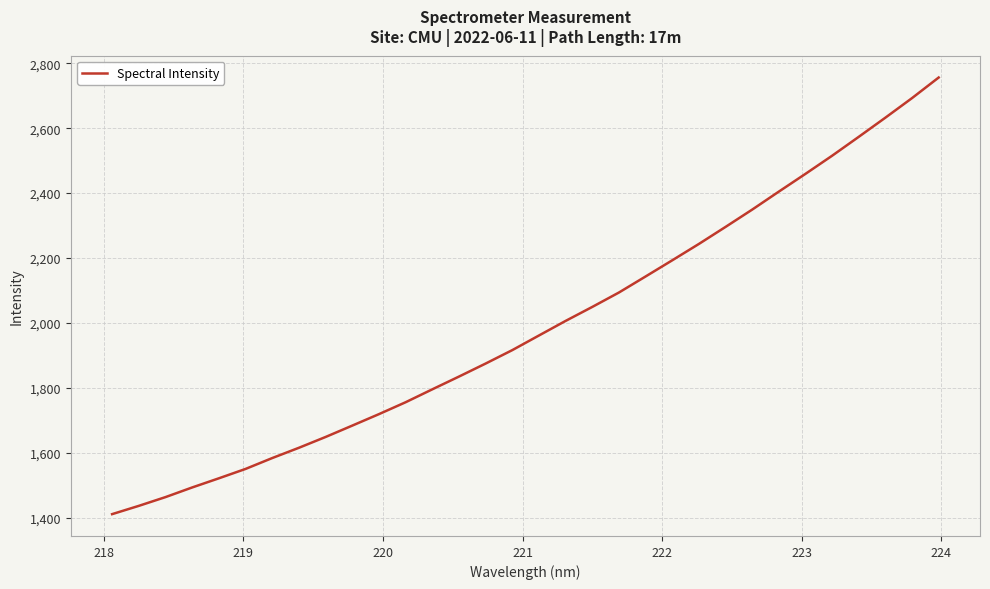

What is the difference between the maximum and minimum values?

1344.0